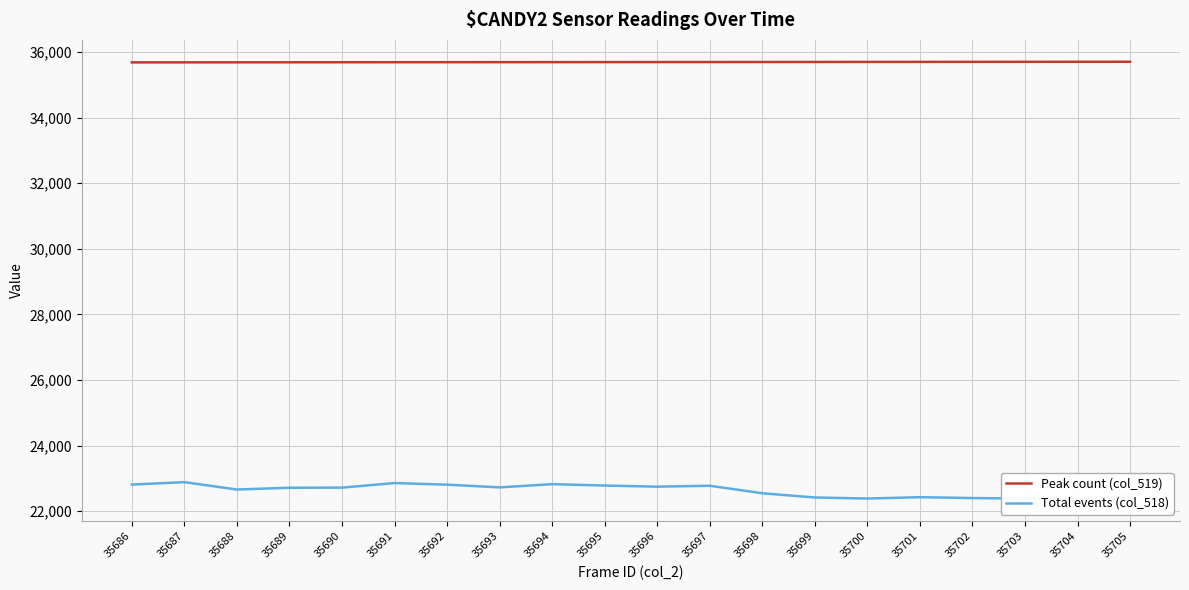

What is the value of the Total events (col_518) point at the 17th from the left?

22399